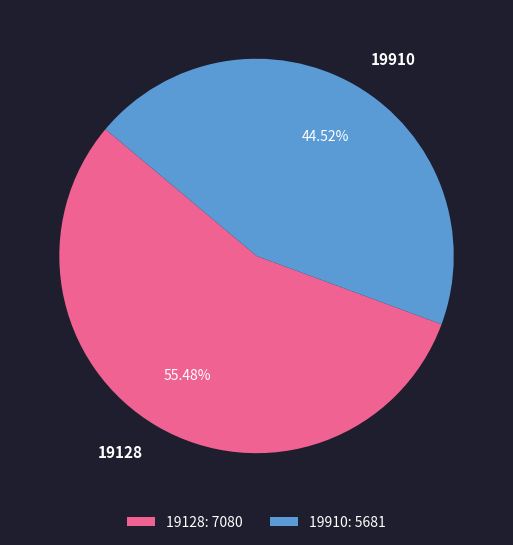

True or false: 19910 accounts for 45% of the total.

True